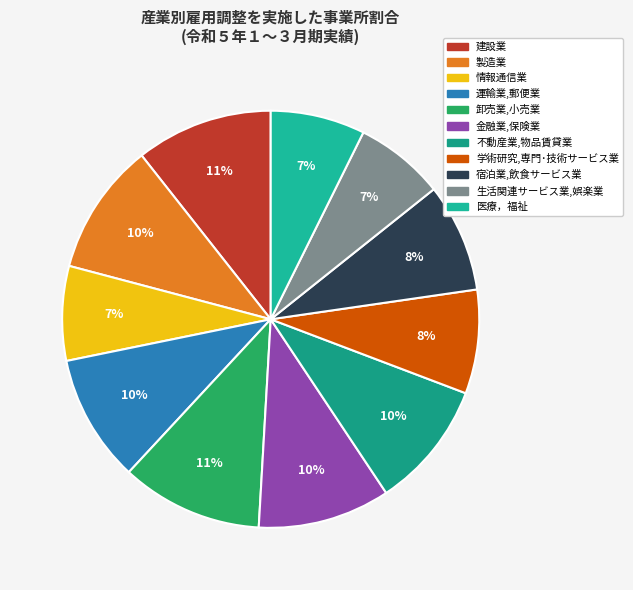

Is 金融業,保険業 the majority of the pie?

No